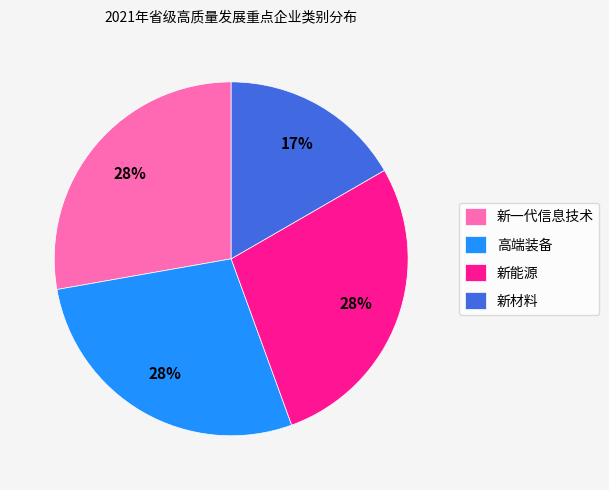

Does 新一代信息技术 account for over 50% of the chart?

No